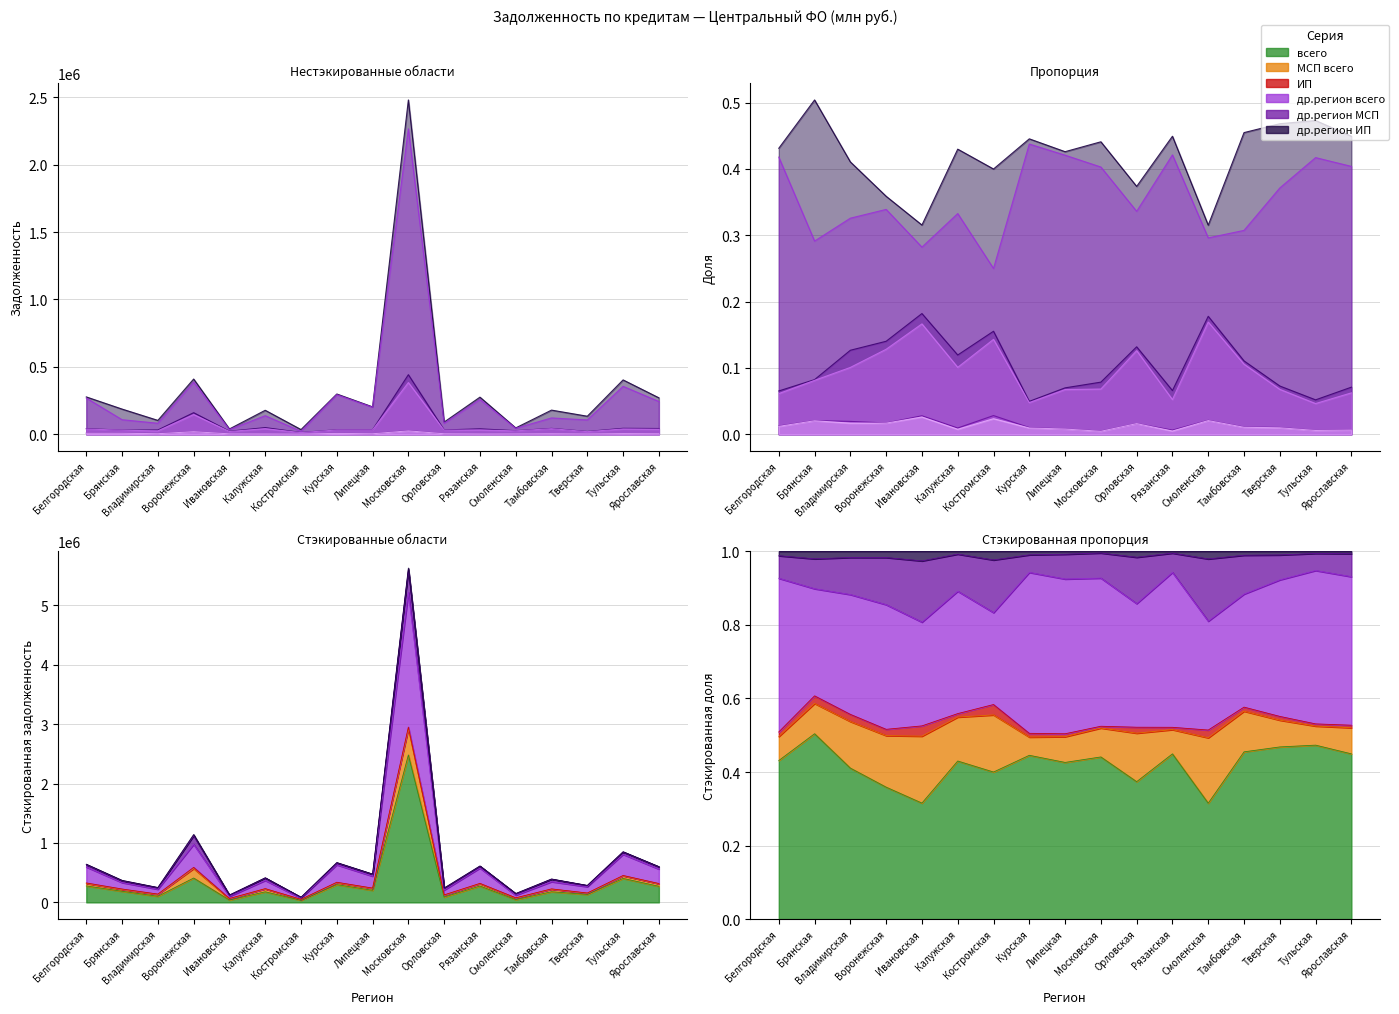

Reading left to right, transcribe all the data shown in this chart.

всего (col_1): 277214	186980	103080	409958	39400	178101	34926	298868	203261	2480710	90513	275453	47191	179291	133970	403377	270566
МСП всего (col_2): 41988	30563	31801	160205	22734	49513	13566	33294	33390	442183	31947	40396	26626	43616	20822	44259	42765
ИП (col_3): 8009	7656	4872	19448	3485	3911	2463	6782	3798	27081	3911	3861	3143	4317	2920	5015	4140
др.регион всего (col_7): 268602	108047	81787	387346	35240	137871	21832	293609	200740	2266642	81414	258240	44324	121175	106254	355686	243190
др.регион МСП (col_8): 39399	30155	25301	146421	20787	41807	12496	32058	32149	383684	30526	32078	25325	41659	19374	39494	37580
др.регион ИП (col_9): 7667	7564	4196	19217	3252	3120	2050	6398	3757	25423	3892	3016	3092	4163	2805	4913	3915